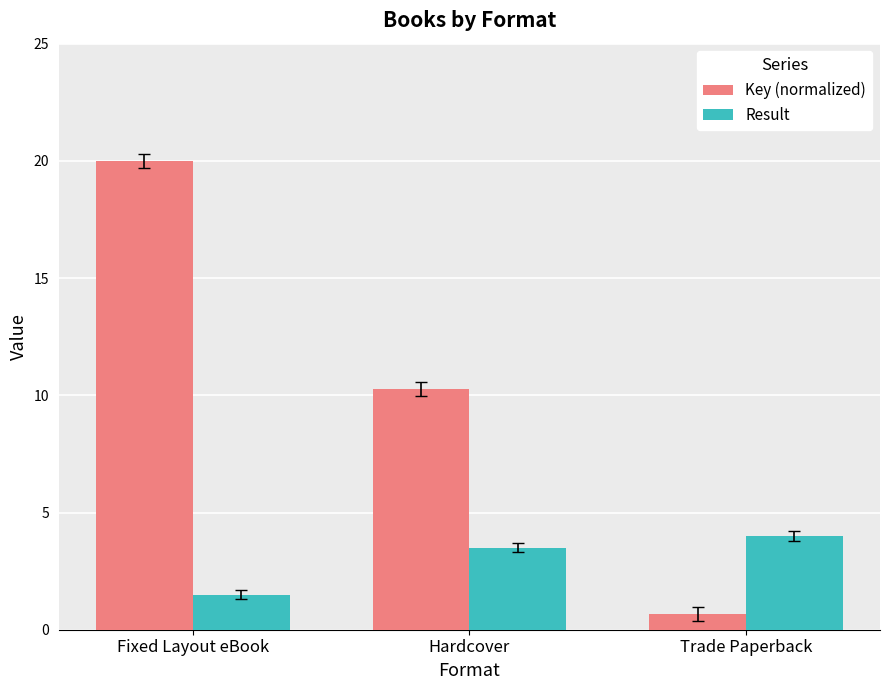

Rank the categories by Key (normalized) value from highest to lowest.

Fixed Layout eBook, Hardcover, Trade Paperback